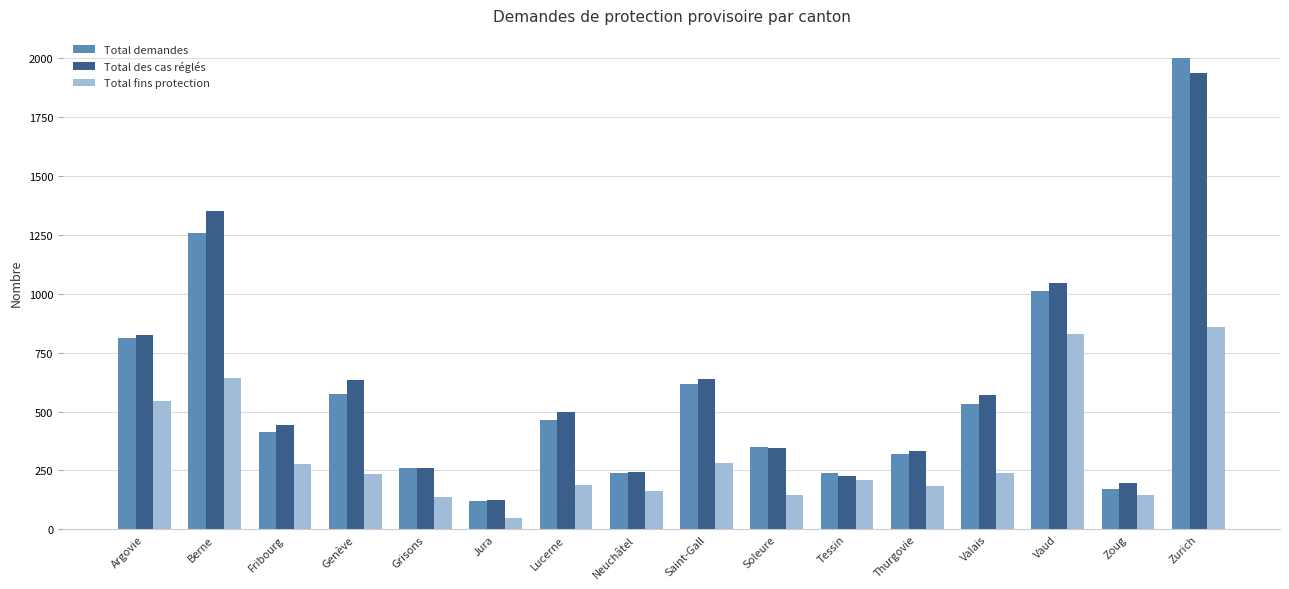

What is the spread (max minus min) of values at Fribourg?

165